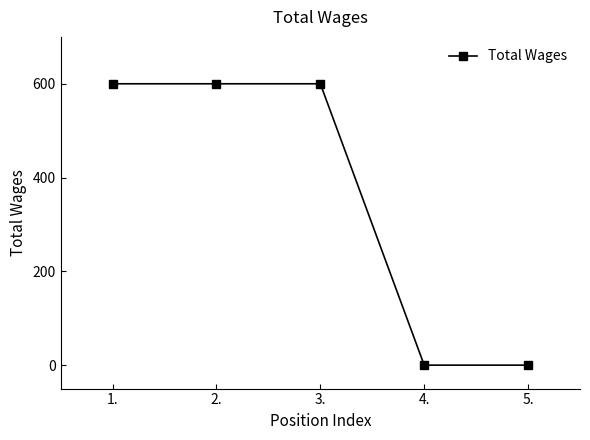

What is the label of the 5th point from the right?

1.